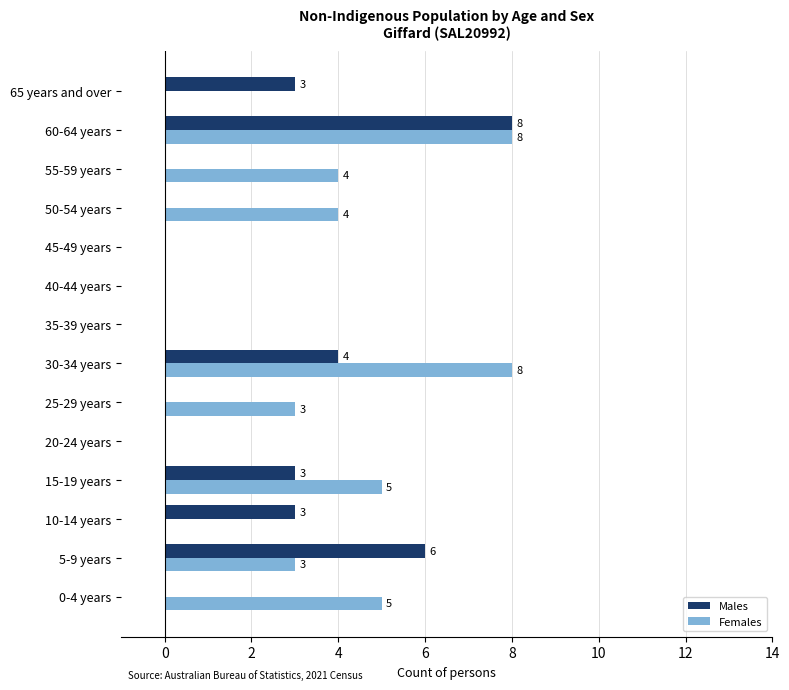

Is the value of Males at 25-29 years greater than the value of Females at 55-59 years?

No